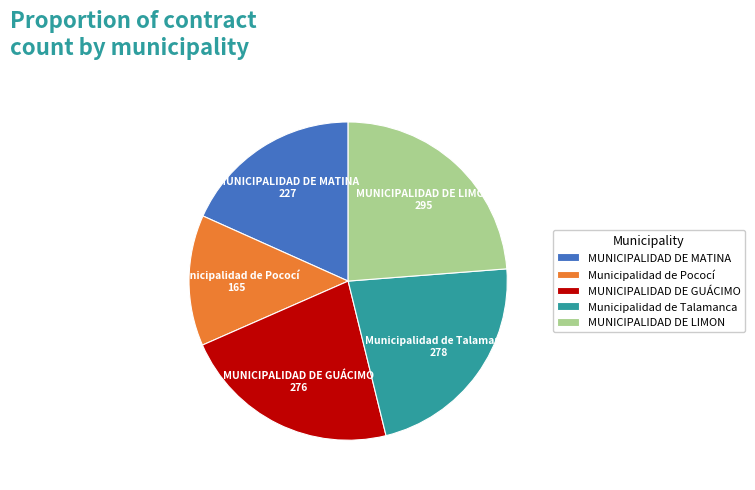

The MUNICIPALIDAD DE GUÁCIMO slice represents 12% of the pie. True or false?

False